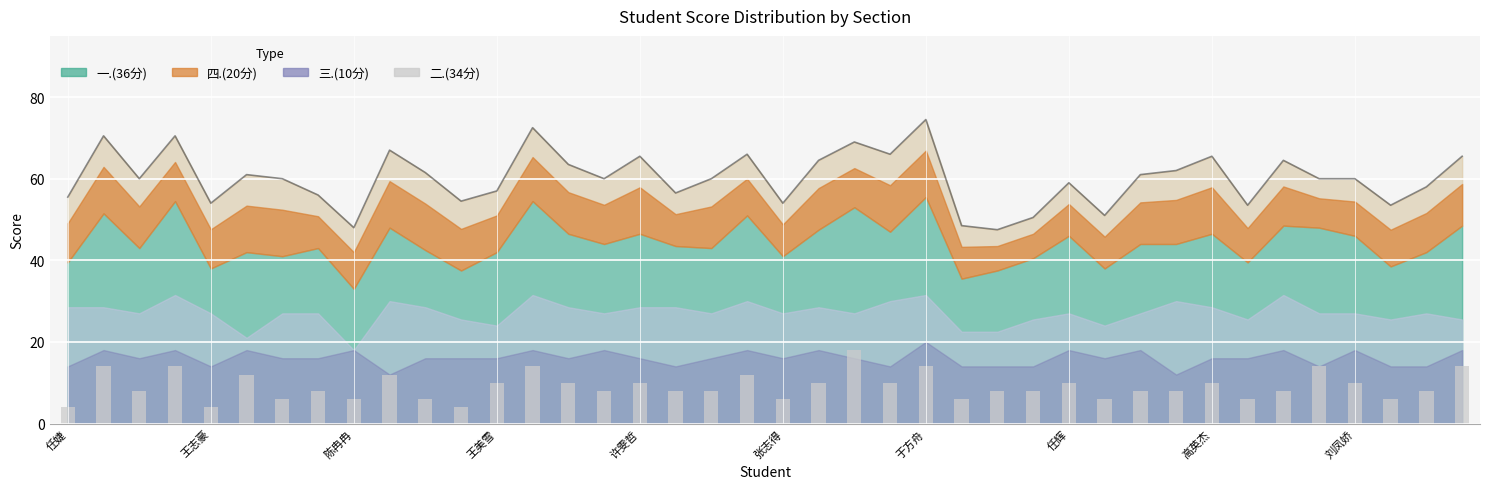

The value of 二.(34分) at 任婕 is 2.6. True or false?

False